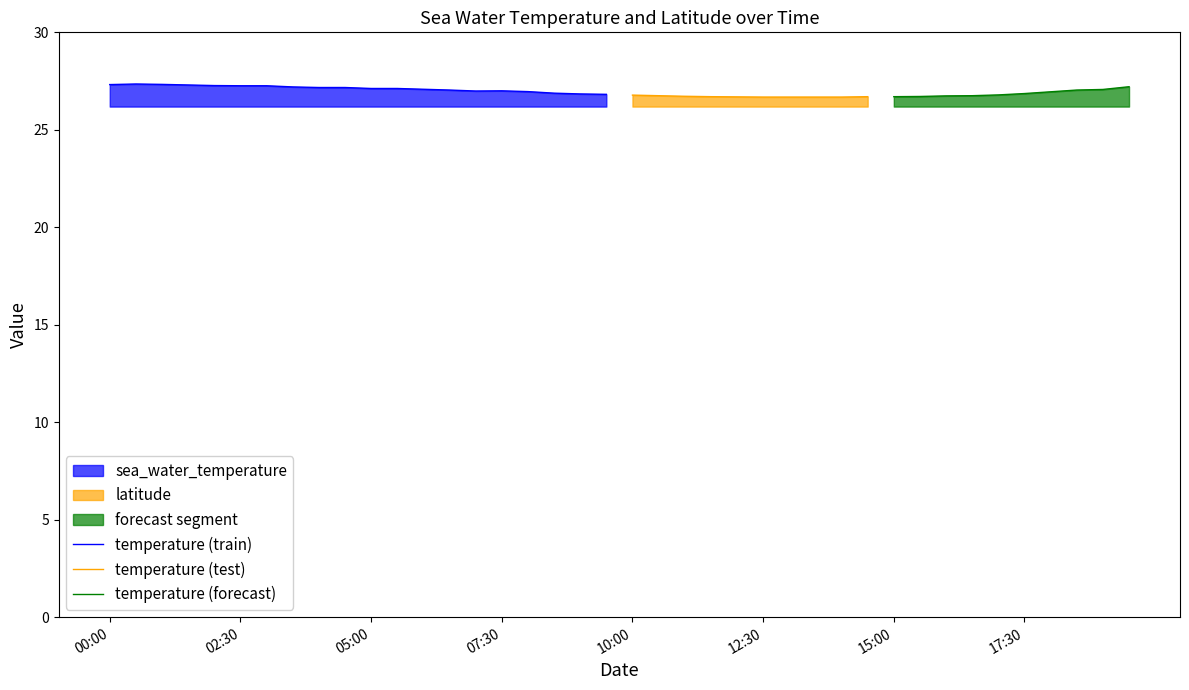

What is the lowest value of the temperature (train) series?

26.8